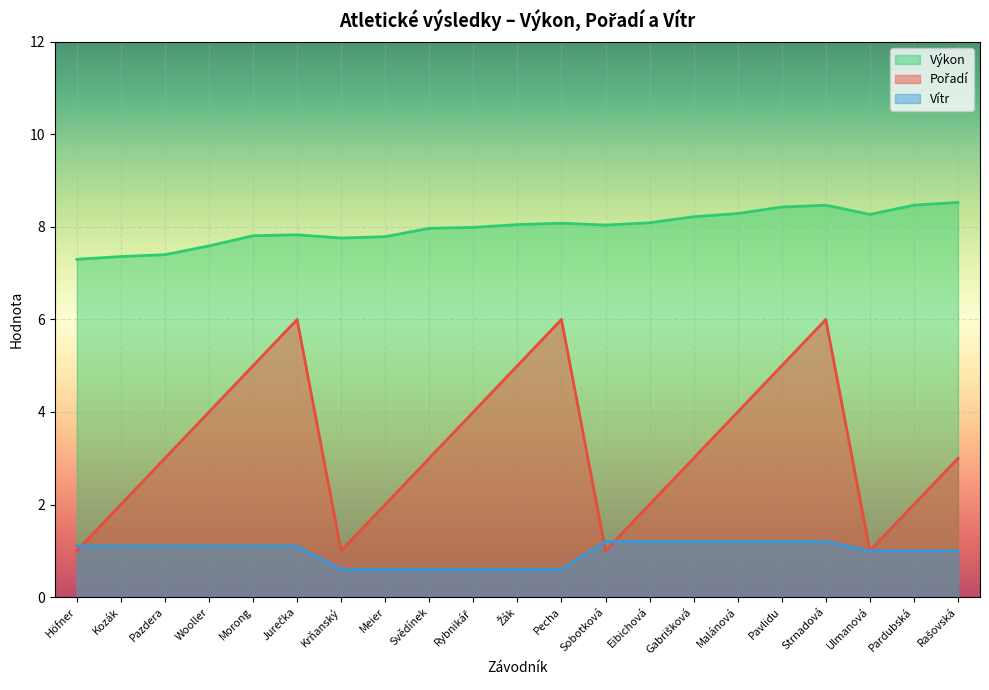

Where is the first local minimum for Pořadí?

Krňanský